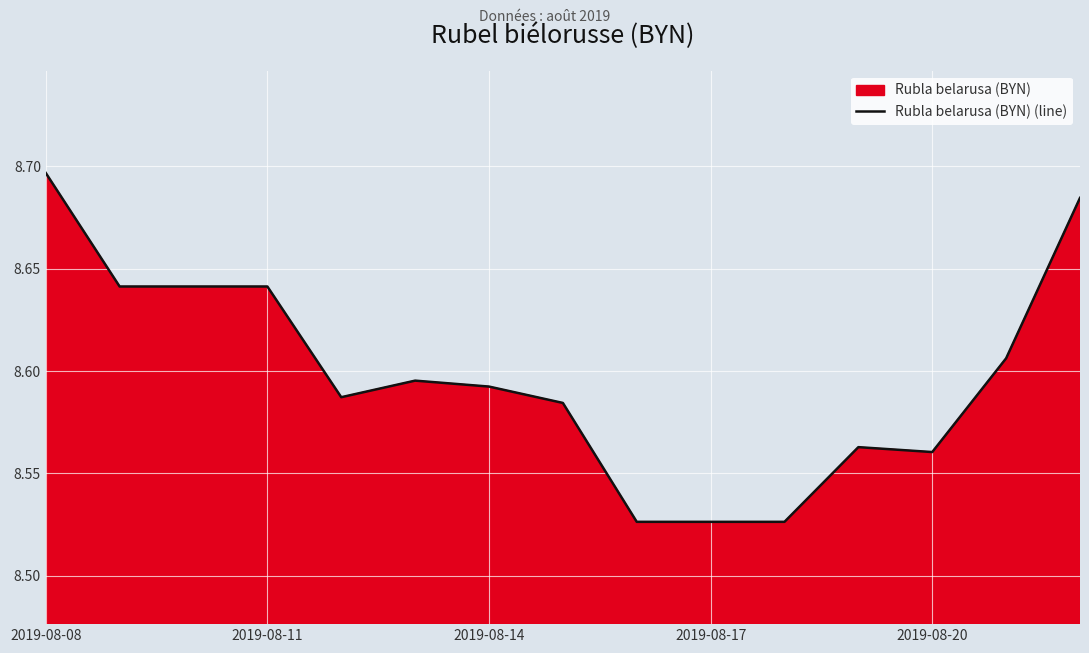

What is the ratio of the value at 2019-08-17 to the value at 2019-08-20?

1.0